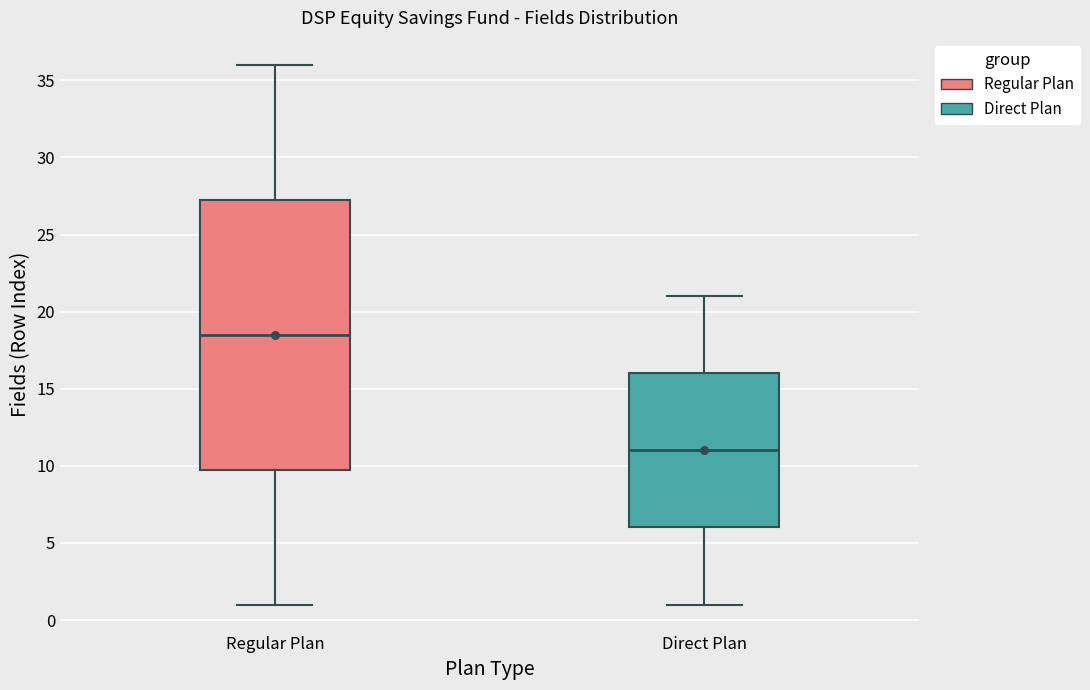

Reading left to right, transcribe this box plot: for each box, give where its median line is, the range the box spans, and where its two whiskers end, as read against the y-axis. The values are not printed on the chart, so give them approximately, as read against the axis.

Regular Plan: median 18.5, box 10.0 to 27.5, whiskers 1.0 to 36.0
Direct Plan: median 11.0, box 6.0 to 16.0, whiskers 1.0 to 21.0